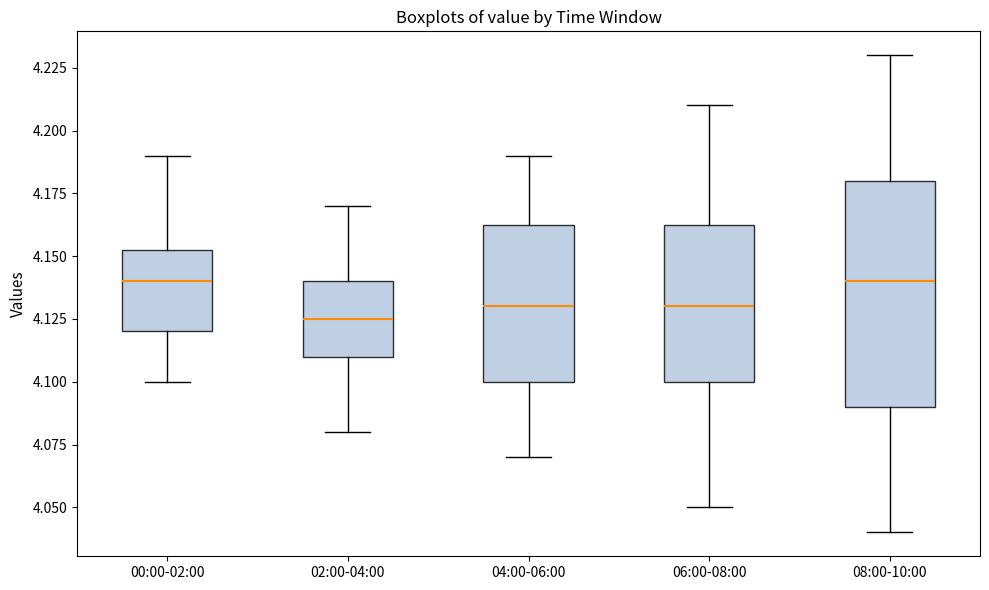

Reading left to right, read every box against the y-axis: the position of its median line, the range the box covers, and the ends of its whiskers. The values are not printed on the chart, so give them approximately, as read against the axis.

00:00-02:00: median 4.140, box 4.120 to 4.155, whiskers 4.100 to 4.190
02:00-04:00: median 4.125, box 4.110 to 4.140, whiskers 4.080 to 4.170
04:00-06:00: median 4.130, box 4.100 to 4.165, whiskers 4.070 to 4.190
06:00-08:00: median 4.130, box 4.100 to 4.165, whiskers 4.050 to 4.210
08:00-10:00: median 4.140, box 4.090 to 4.180, whiskers 4.040 to 4.230